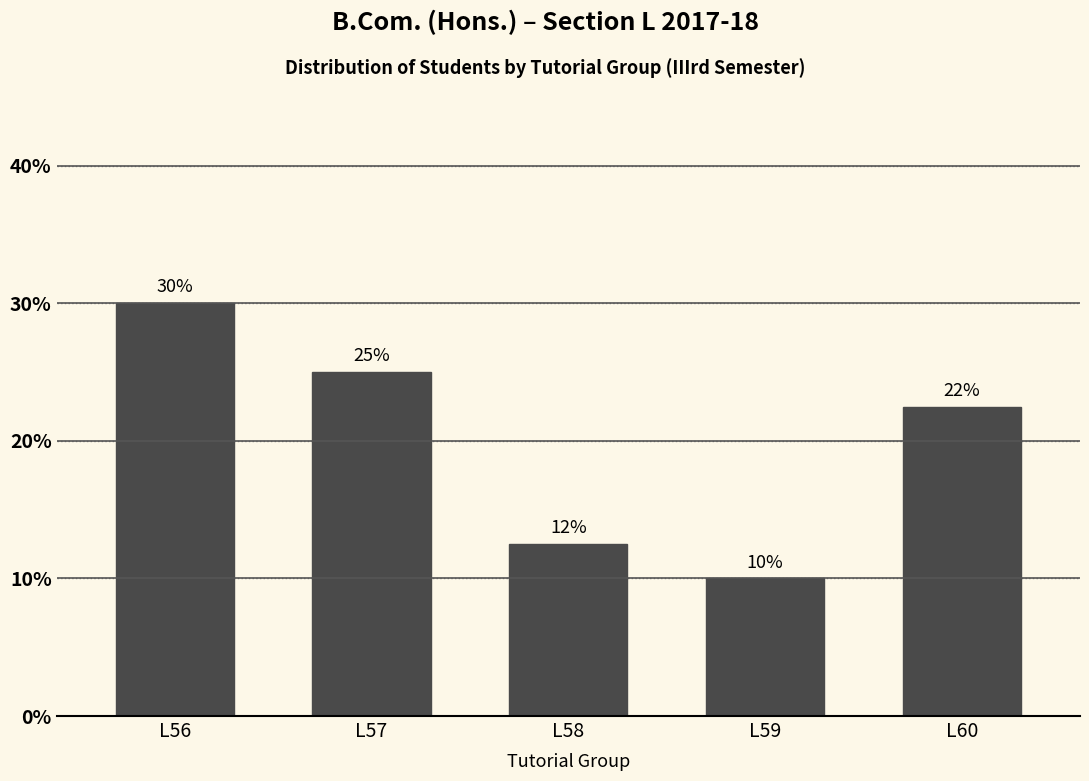

What is the sum of the values at L59 and L57?

35.0